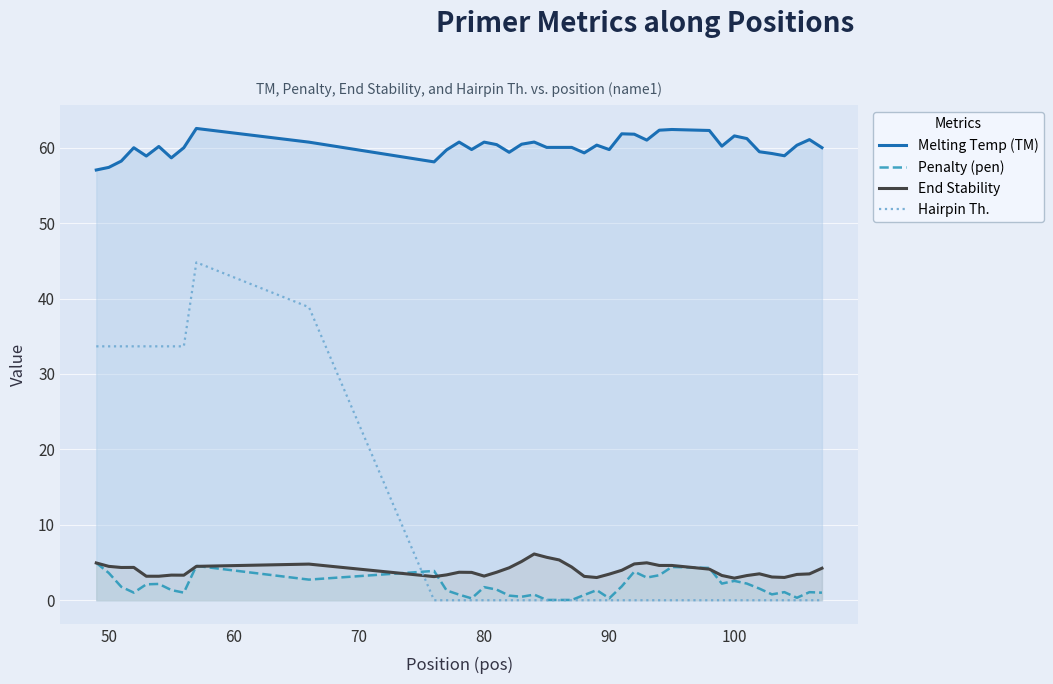

What is the total value across all series at 100?

67.1